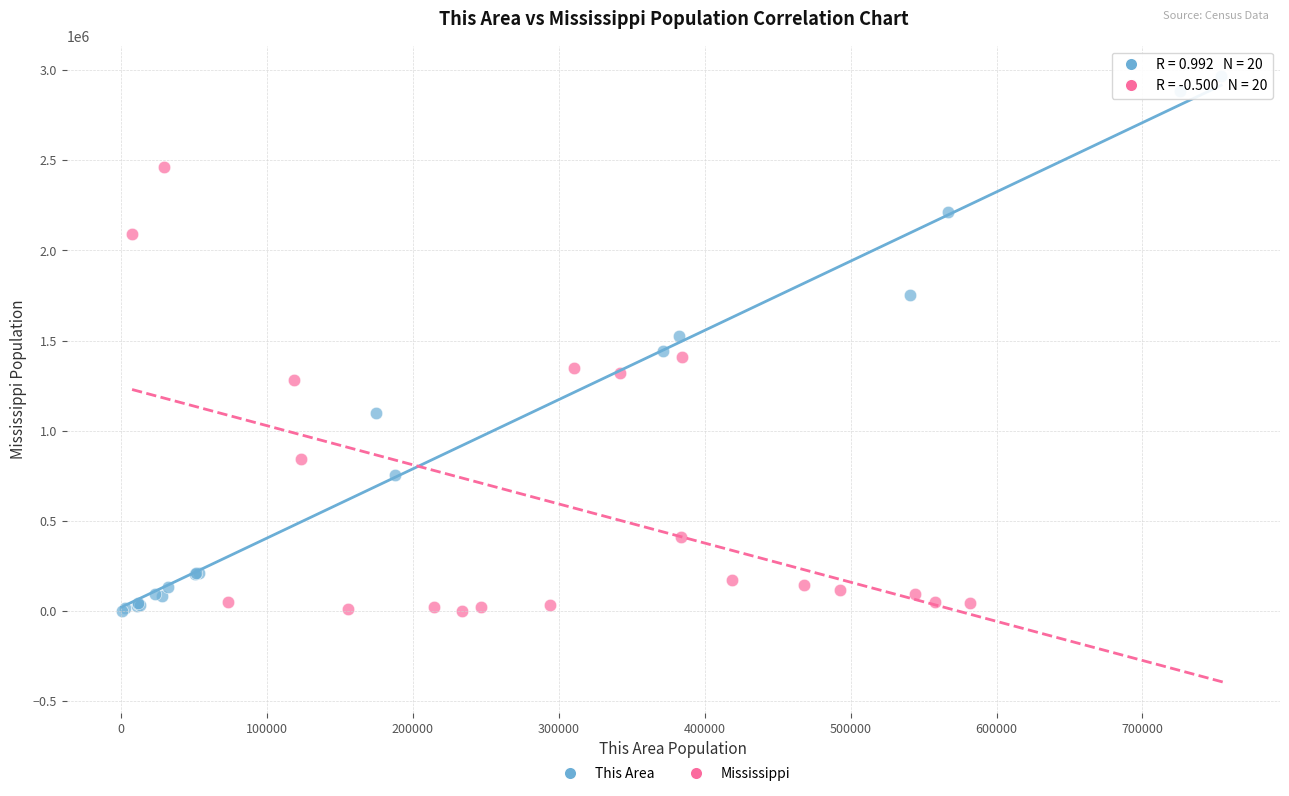

What are all the series names shown in the legend?

This Area, Mississippi